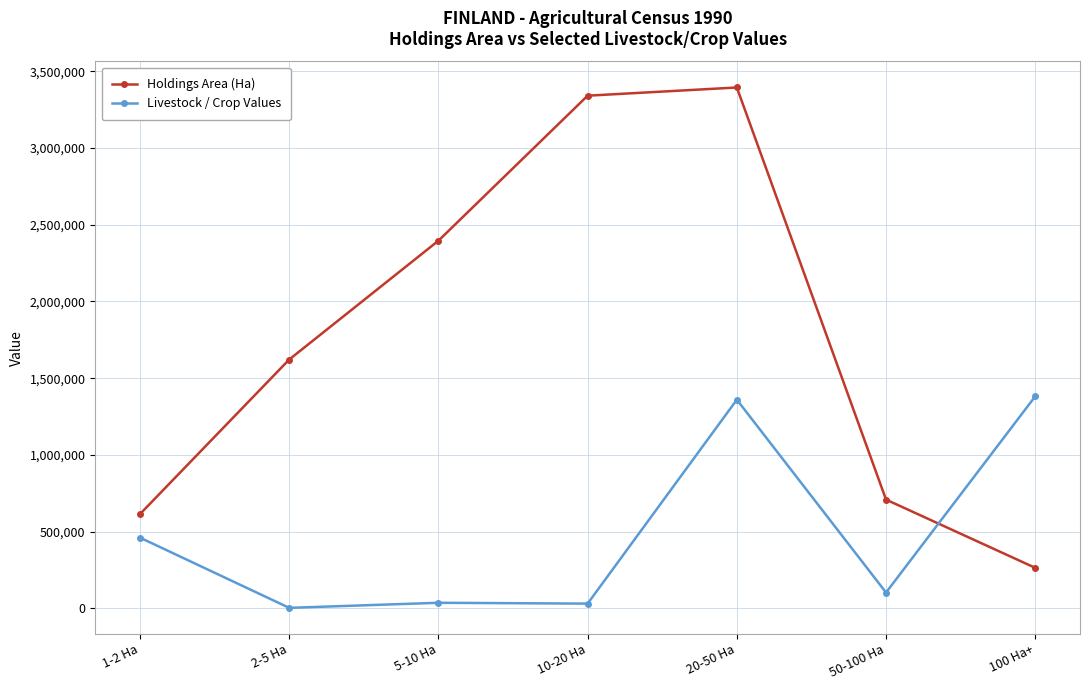

What is the label of the 2nd point from the left?

2-5 Ha